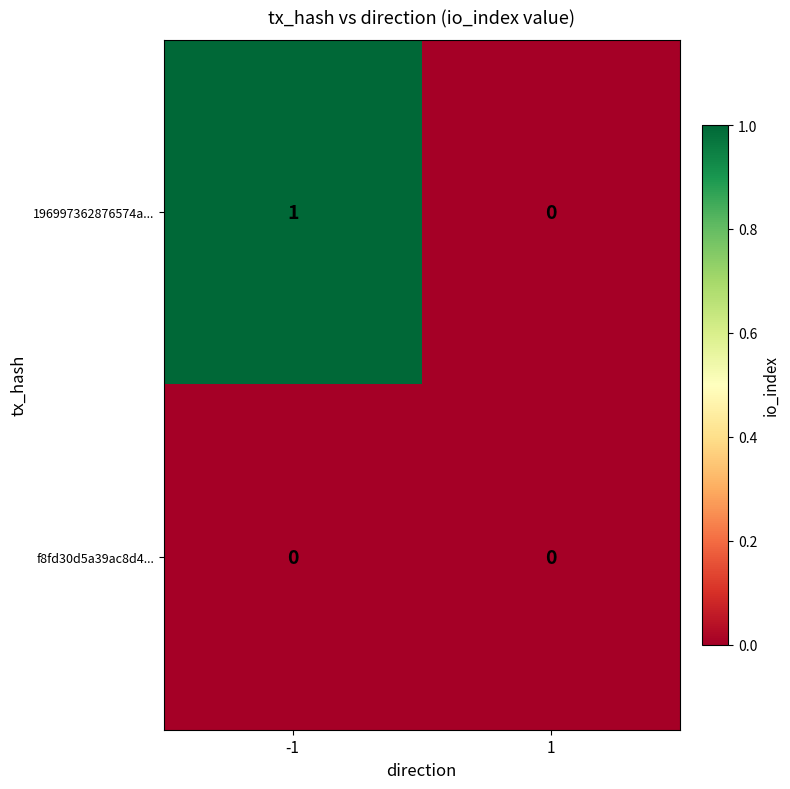

List the series in order of their peak value, lowest first.

f8fd30d5a39ac8d4..., 196997362876574a...